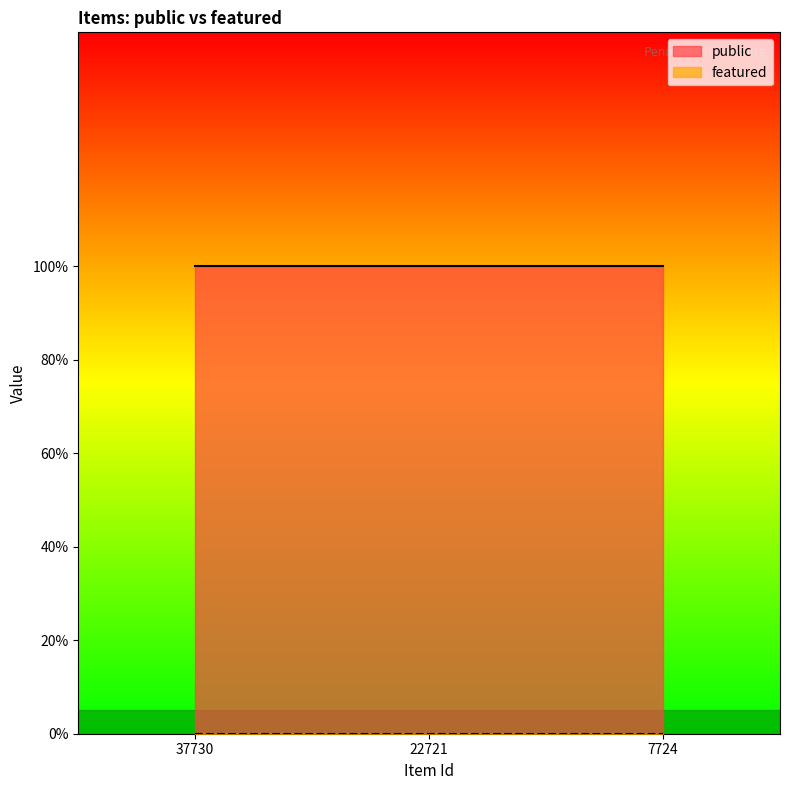

Rank the series at 22721 from highest to lowest value.

public, featured